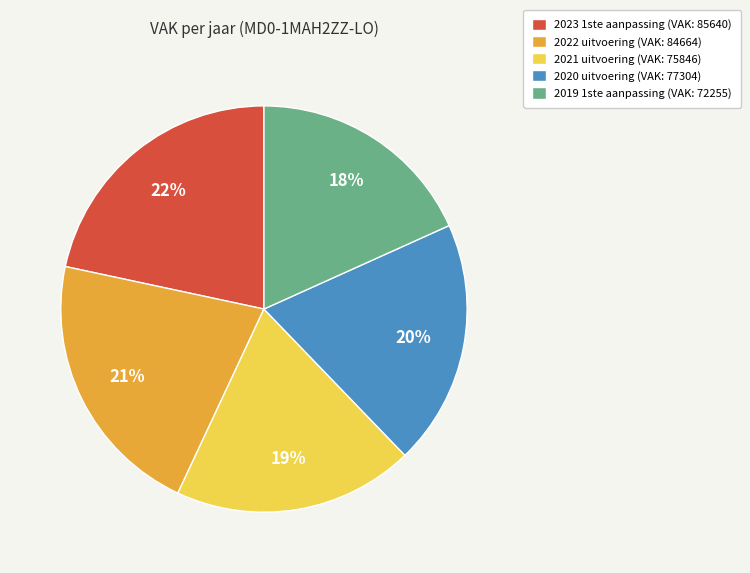

Do 2022 uitvoering and 2020 uitvoering together represent more than half of the pie?

No